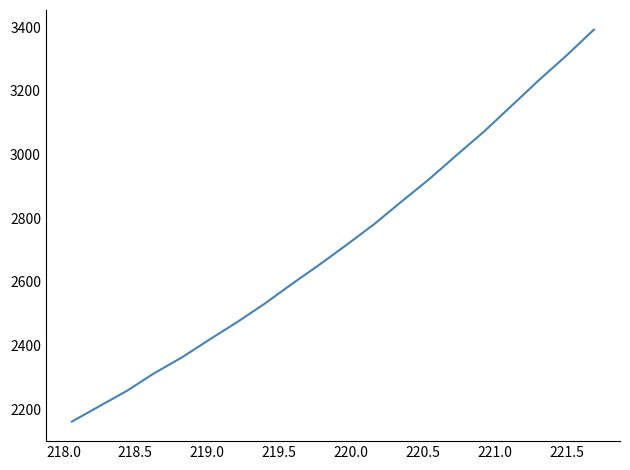

What is the difference between the second highest and second lowest values?

1101.2